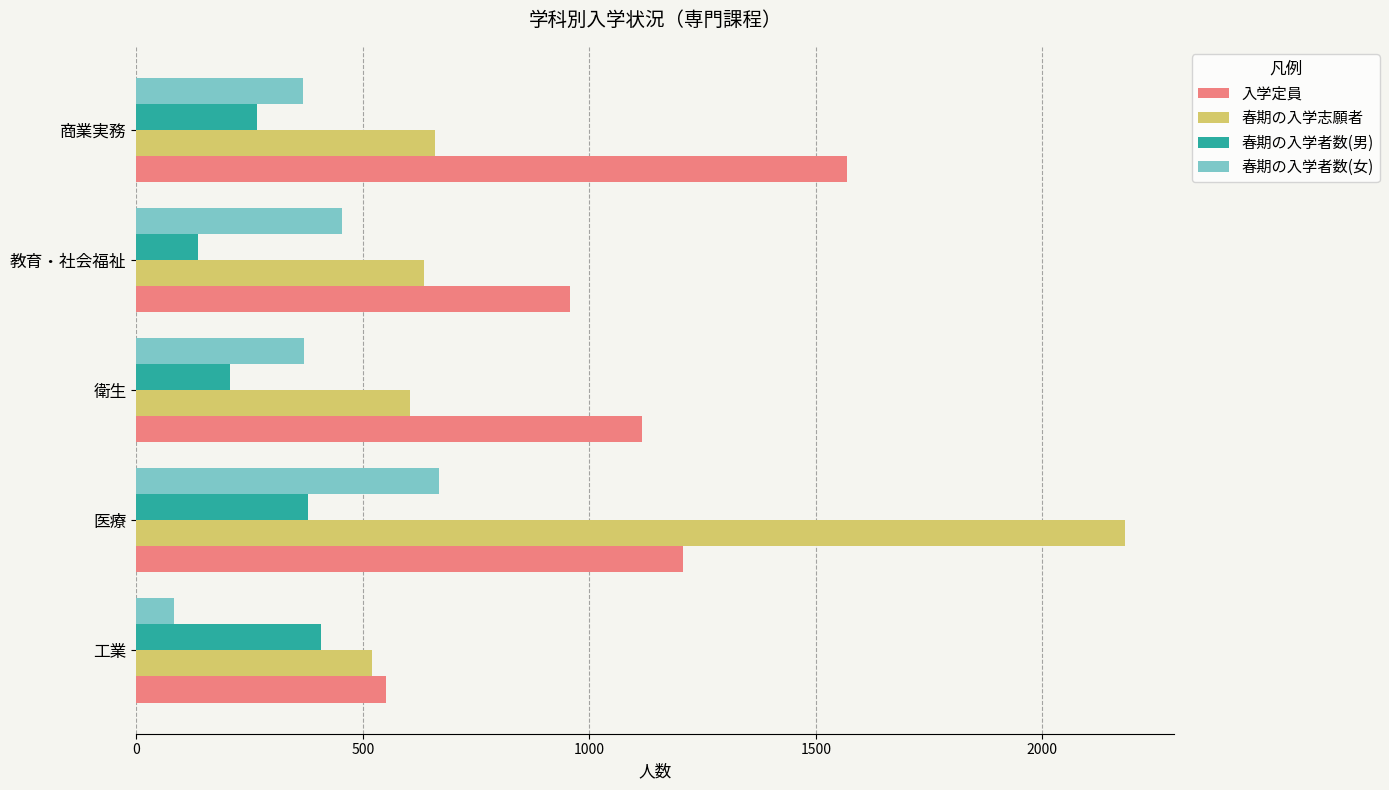

What is the spread (max minus min) of values at 医療?

1802